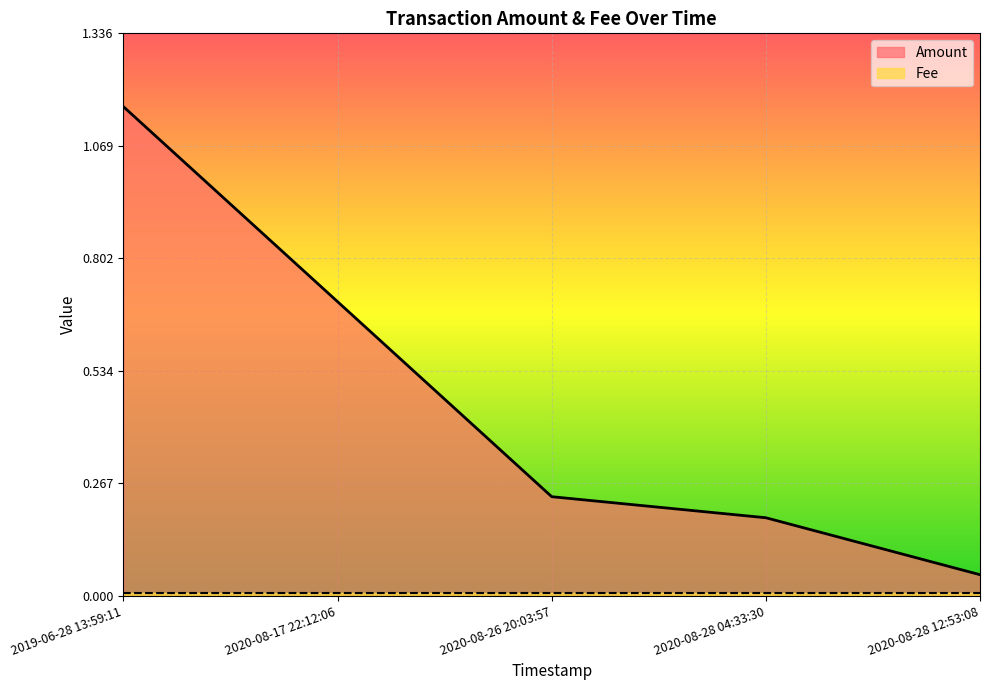

At which label is the value closest to 0?

2020-08-28 12:53:08